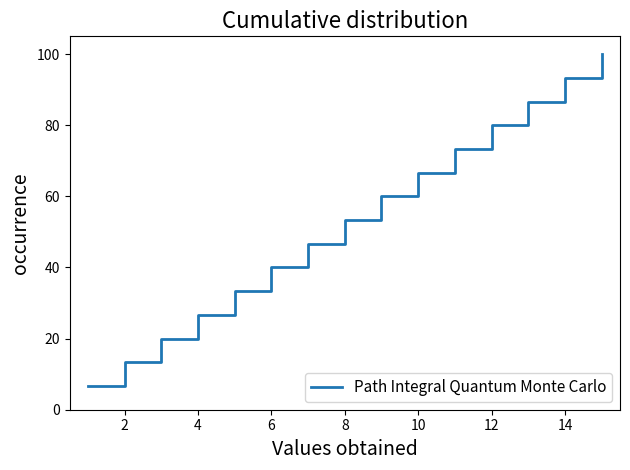

What is the smallest value displayed?

6.7